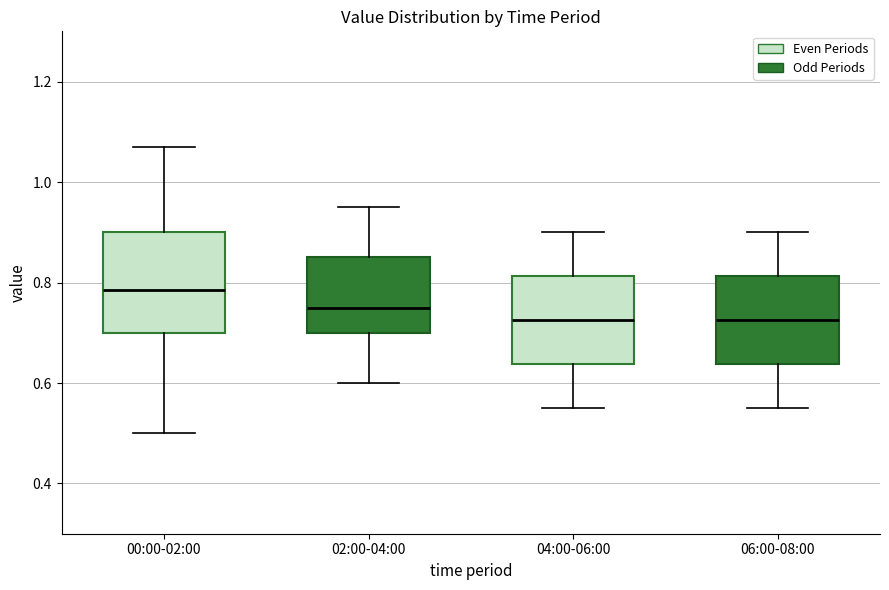

Reading left to right, transcribe this box plot: for each box, give where its median line is, the range the box spans, and where its two whiskers end, as read against the y-axis. The values are not printed on the chart, so give them approximately, as read against the axis.

00:00-02:00: median 0.78, box 0.70 to 0.90, whiskers 0.50 to 1.08
02:00-04:00: median 0.76, box 0.70 to 0.86, whiskers 0.60 to 0.96
04:00-06:00: median 0.72, box 0.64 to 0.82, whiskers 0.56 to 0.90
06:00-08:00: median 0.72, box 0.64 to 0.82, whiskers 0.56 to 0.90